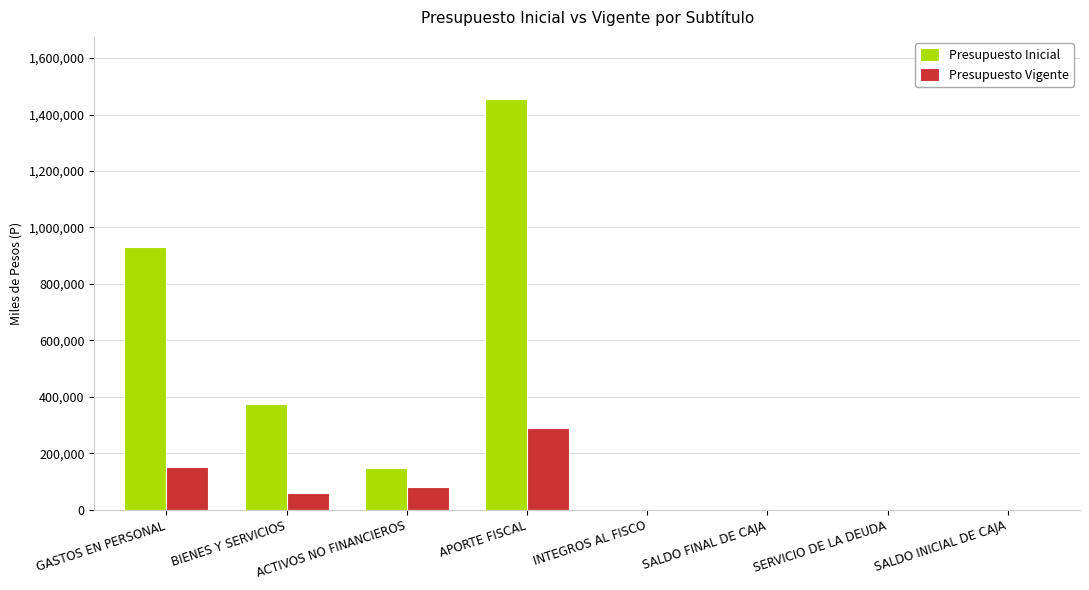

Count the number of data series in this chart.

2